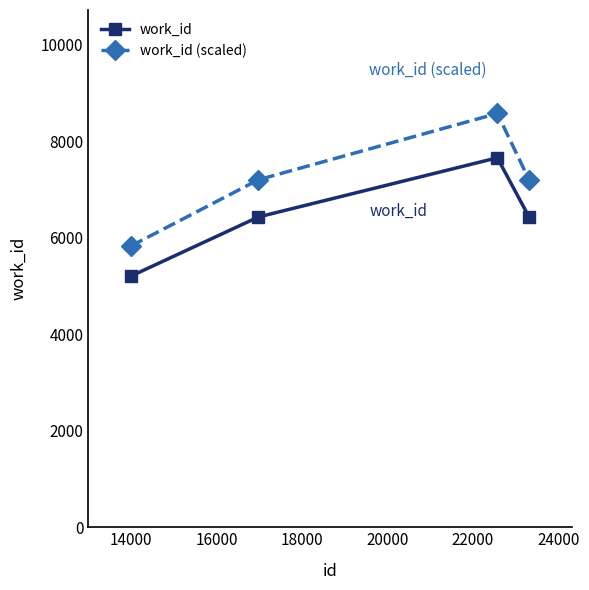

True or false: work_id and work_id (scaled) intersect in this chart.

False